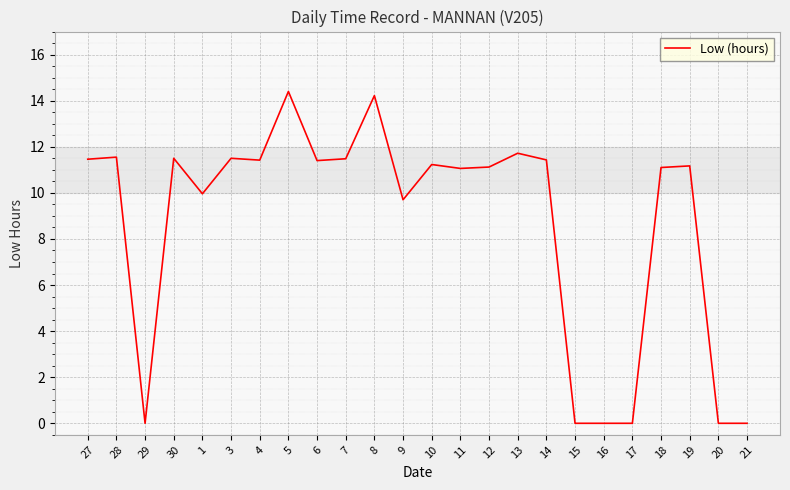

The value at 14 is 11.4. True or false?

True